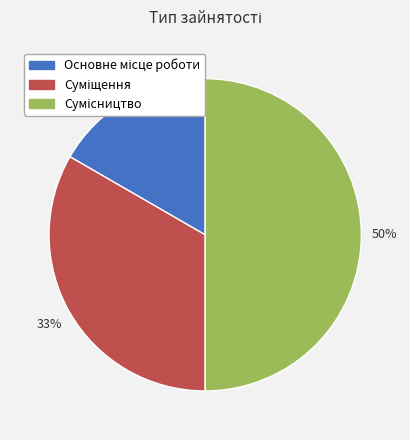

To the nearest percent, what is the average slice percentage?

33%